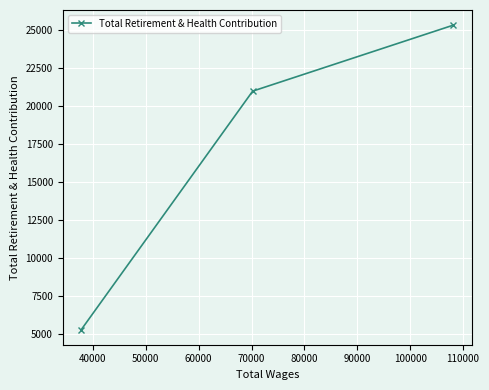

How many lines are shown in the chart?

1